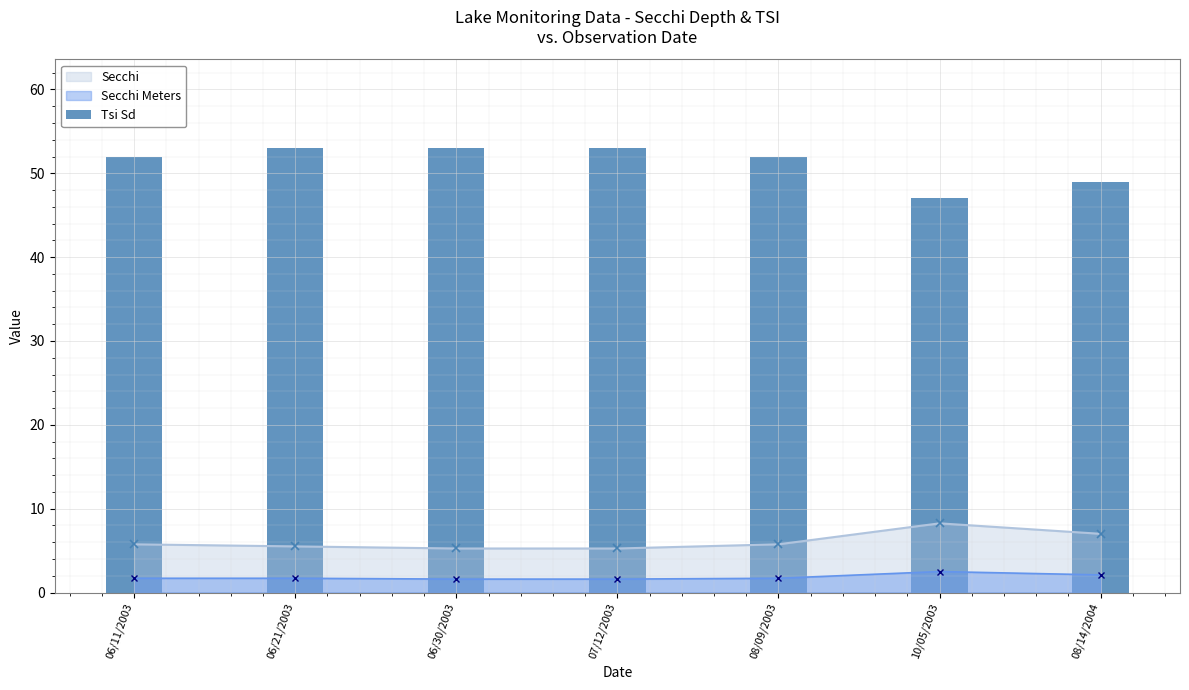

How many bars are there in total?

7